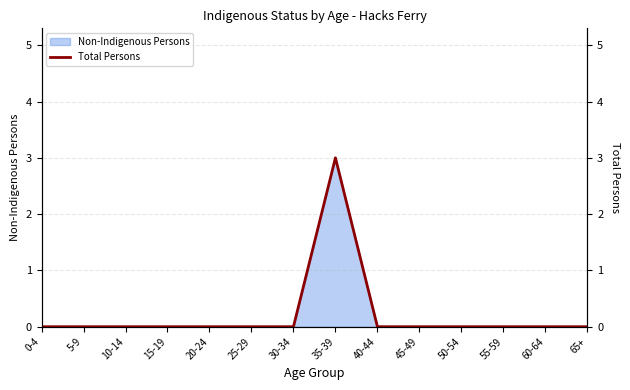

List the labels in order of value, smallest first.

0-4, 5-9, 10-14, 15-19, 20-24, 25-29, 30-34, 40-44, 45-49, 50-54, 55-59, 60-64, 65+, 35-39